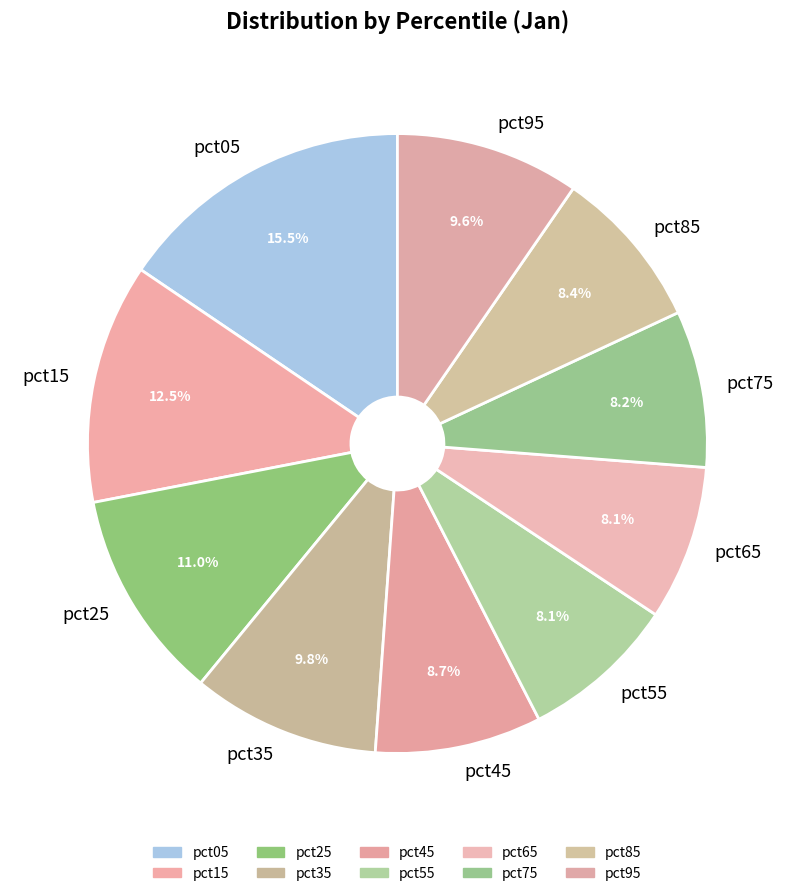

Is the sum of pct05 and pct55 greater than half?

No